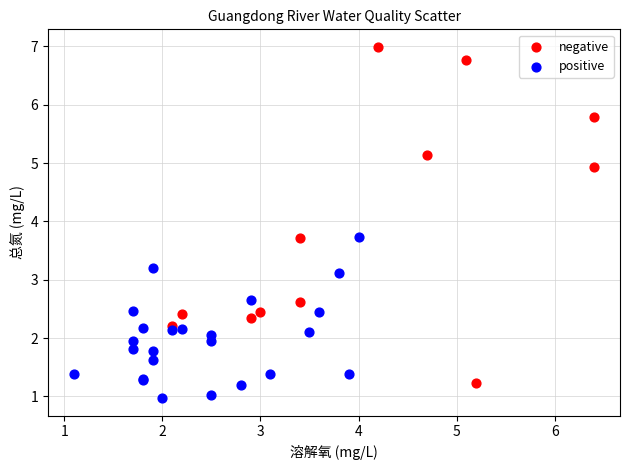

Which series contains the highest Y value?

negative